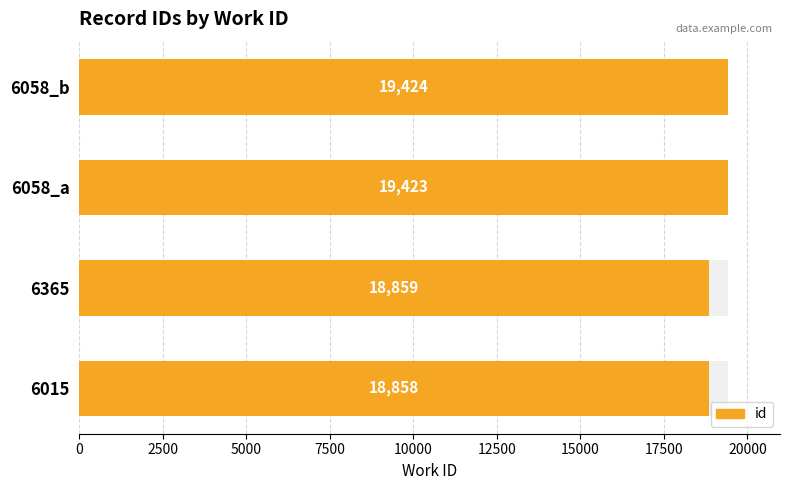

Reading right to left, extract all data points from this chart.

19424	19423	18859	18858